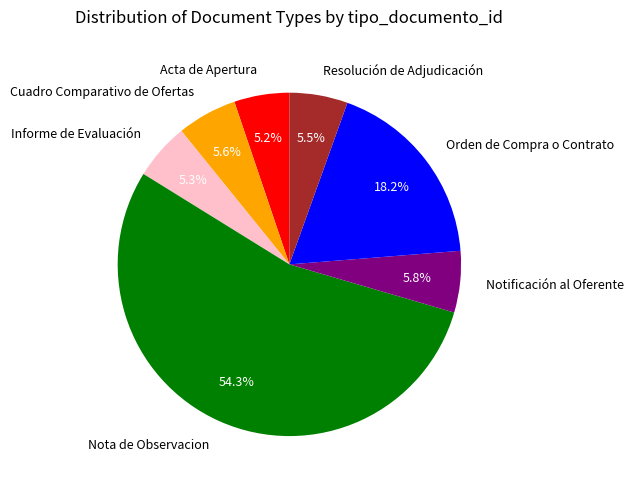

Which category has the biggest portion of the pie?

Nota de Observacion